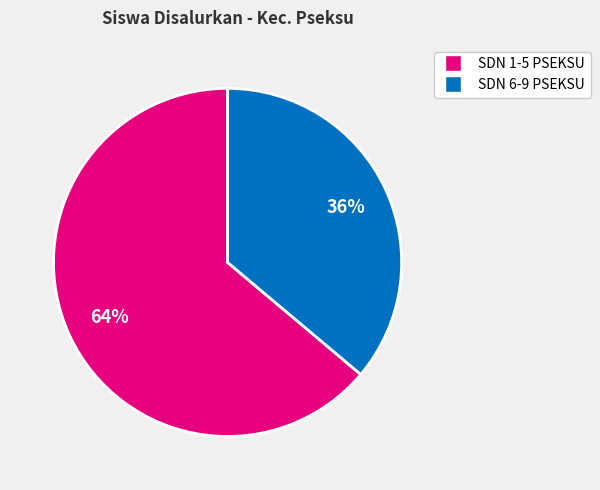

Does any single category account for the majority?

Yes